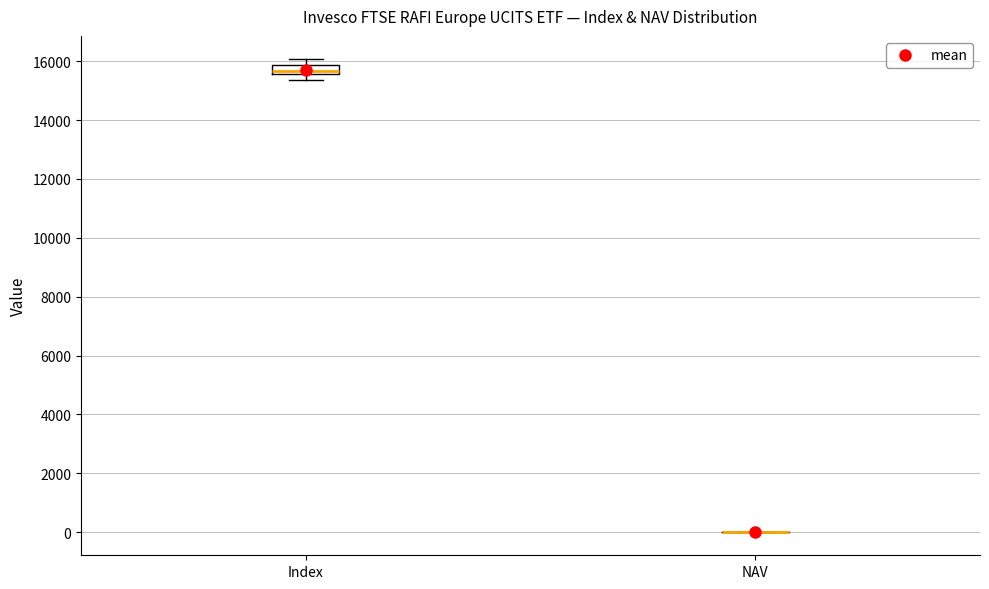

Comparing the boxes themselves (not the whiskers), which one is the tallest?

Index